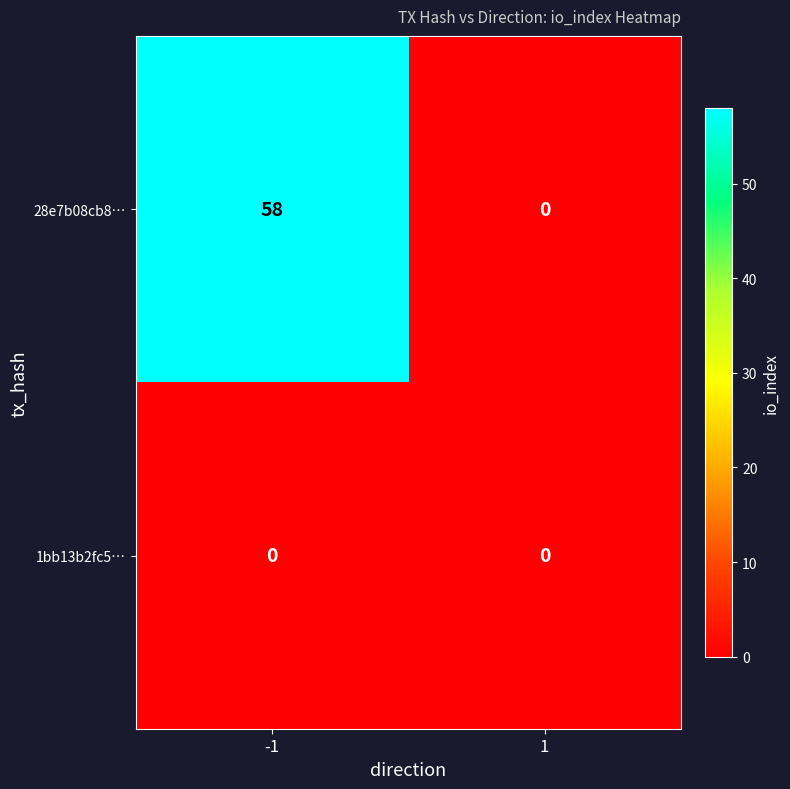

At which category is the sum across all series the highest?

-1